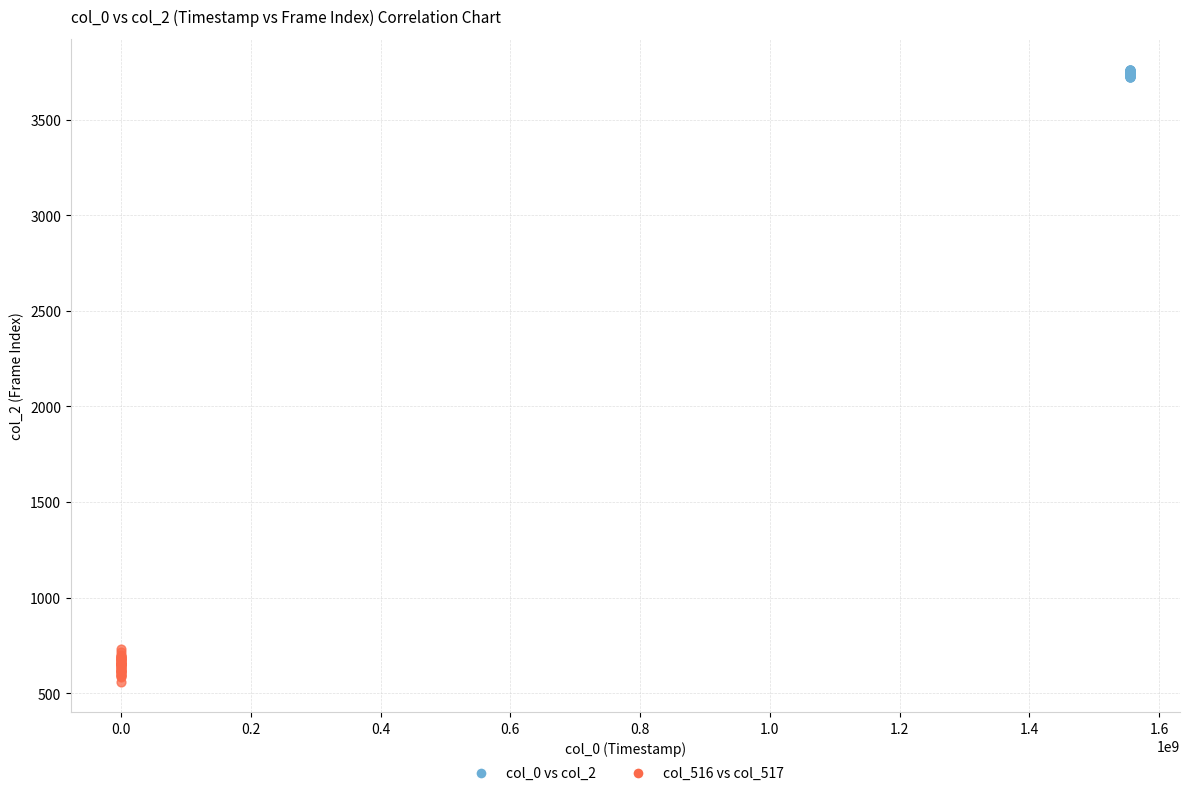

Which series reaches the maximum Y coordinate?

col_0 vs col_2